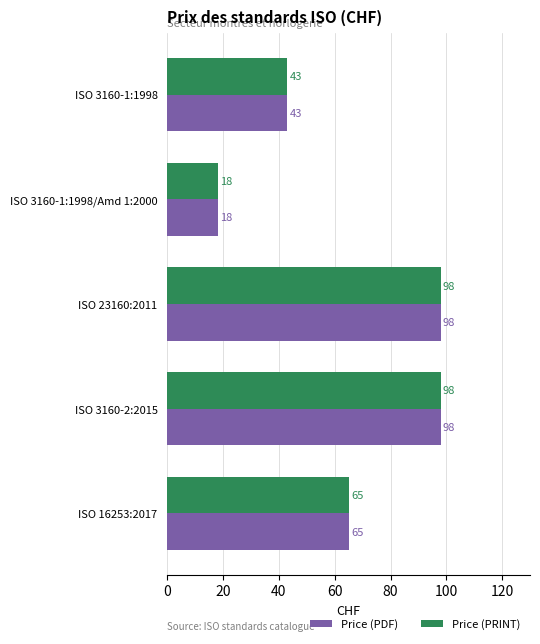

What is the difference between the maximum and second lowest values in the Price (PDF) series?

55